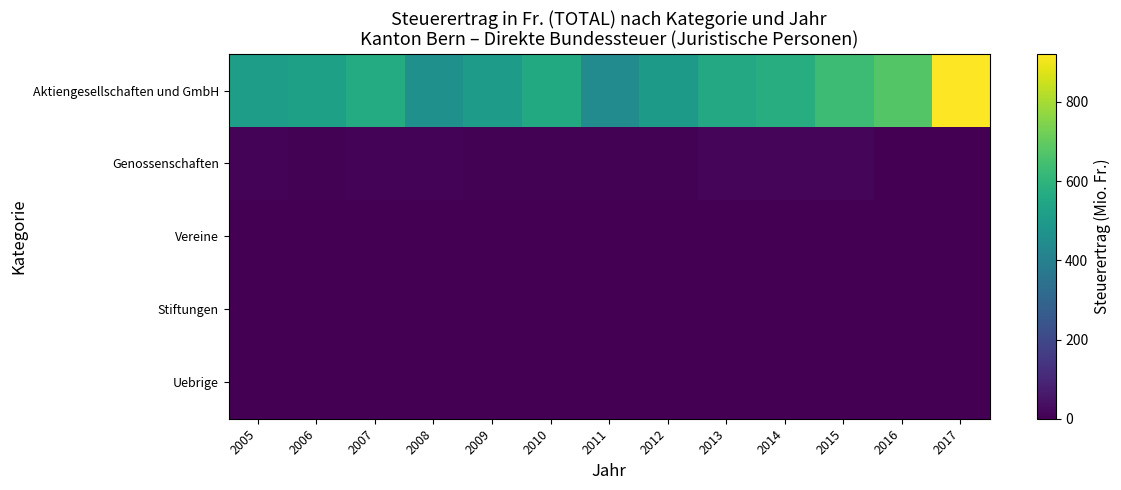

How many distinct data groups are displayed?

5